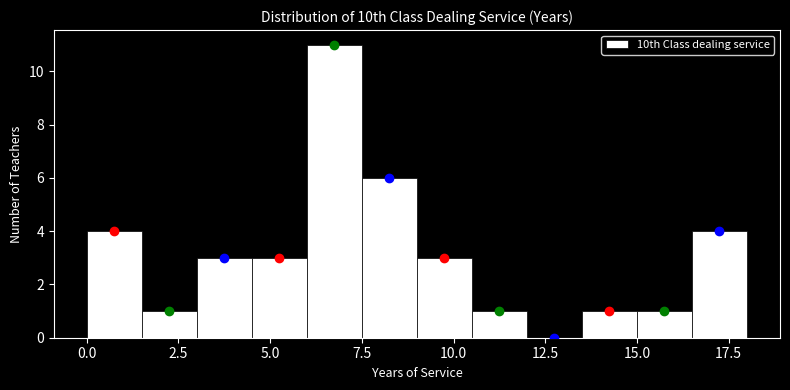

Read against the x-axis, roughly where is the centre of the tallest bar?

7.0